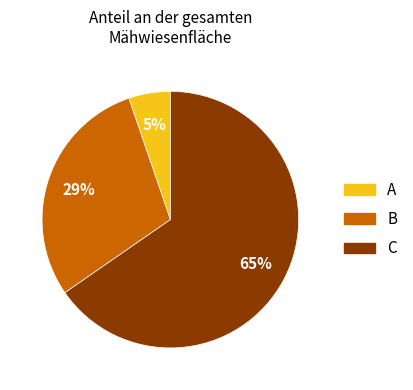

Which slice is the largest?

C